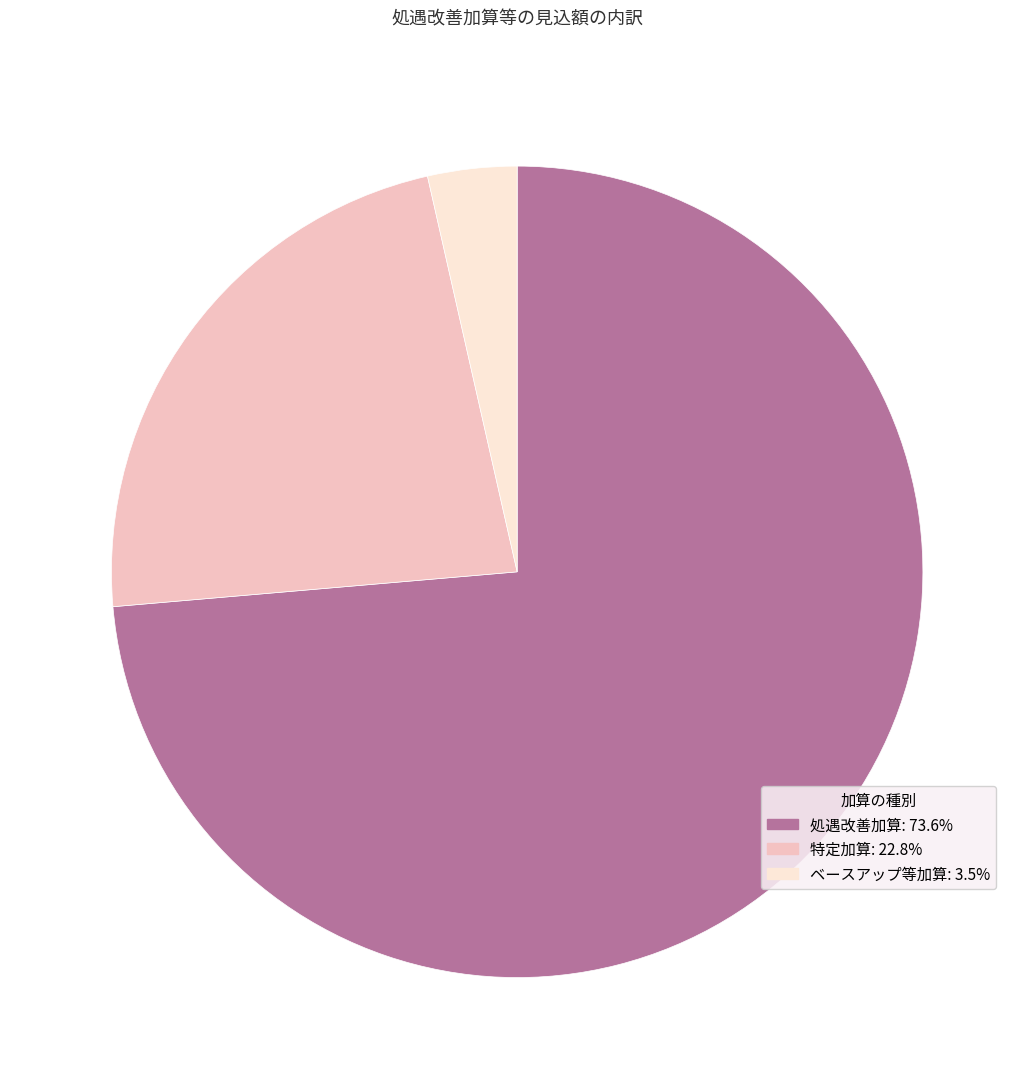

Which slice is the smallest?

ベースアップ等加算